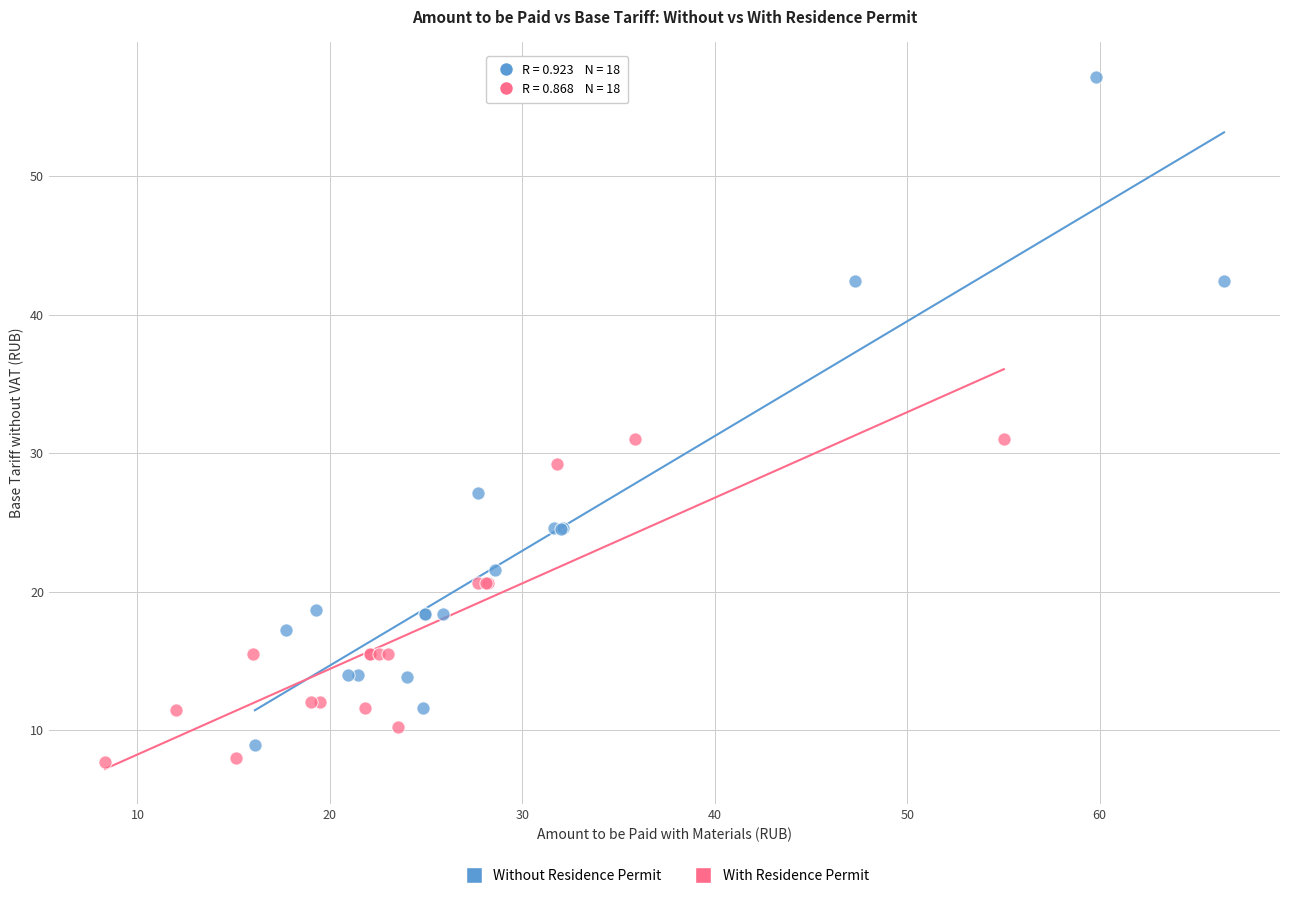

Which series has the widest spread of Y values?

Without Residence Permit